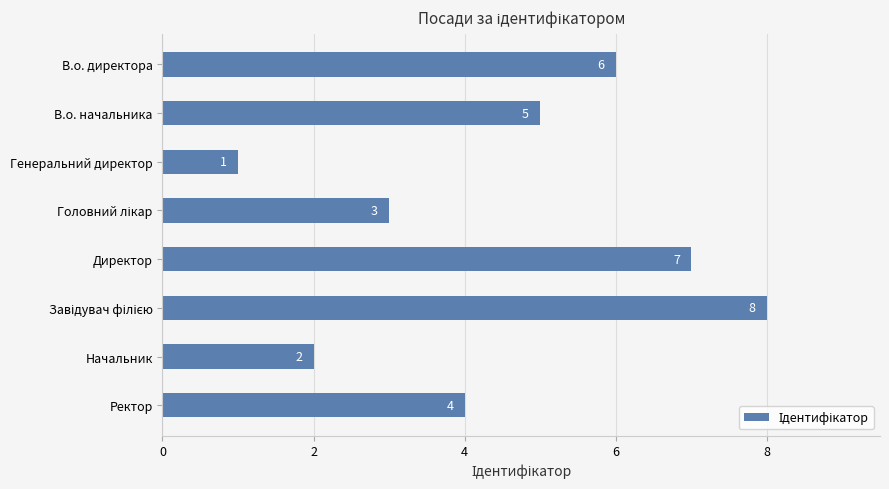

At which label is the value closest to 4?

Ректор